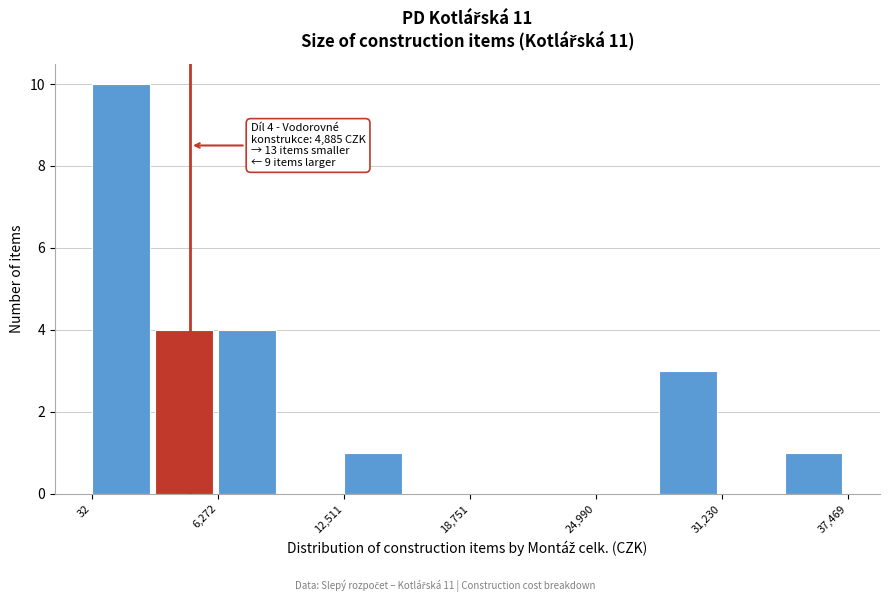

Around what value on the x-axis is the tallest bar? Give the approximate position of its centre, as read against the axis.

1000